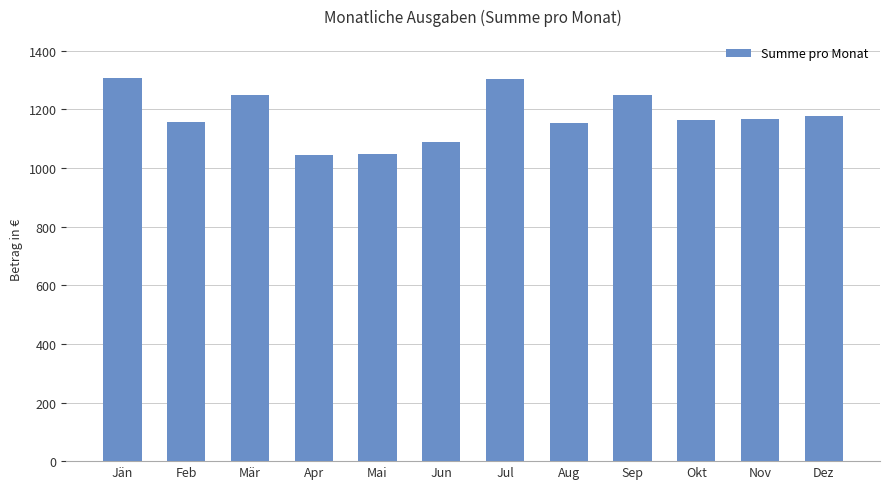

Which has a higher value, Aug or Jun?

Aug